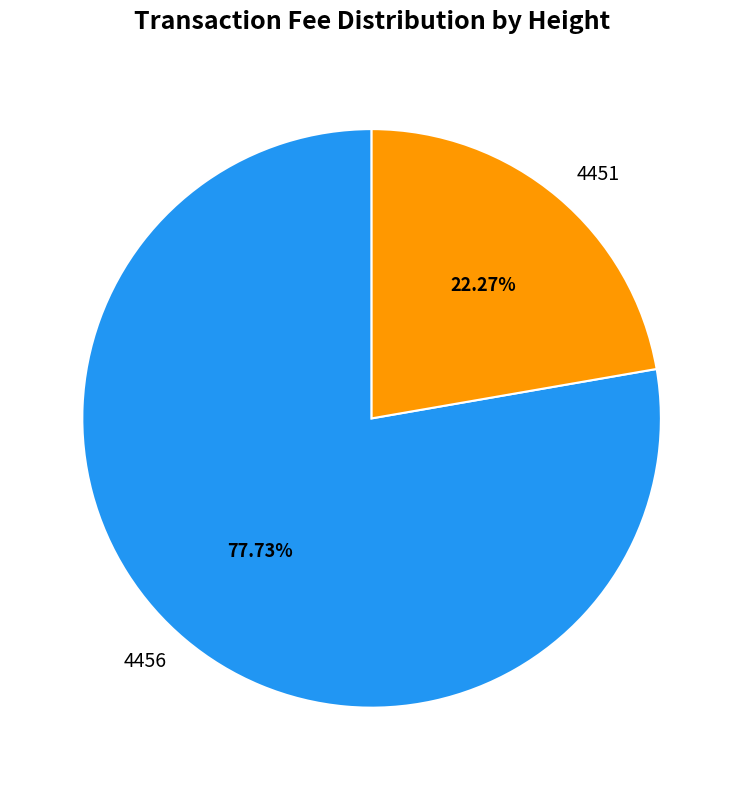

What is the majority slice?

4456